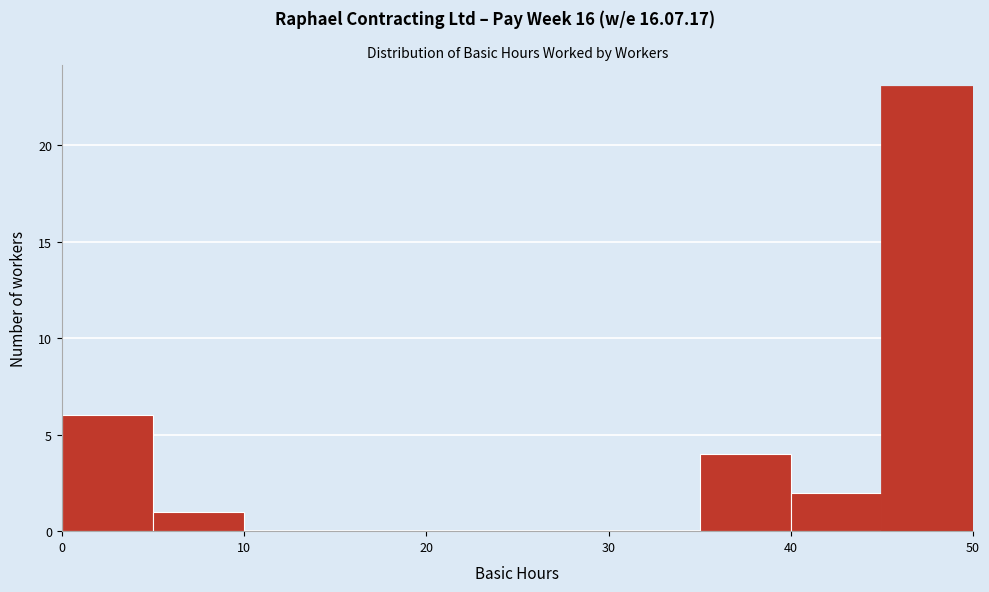

Over which range of the x-axis is the bar tallest?

45 to 50